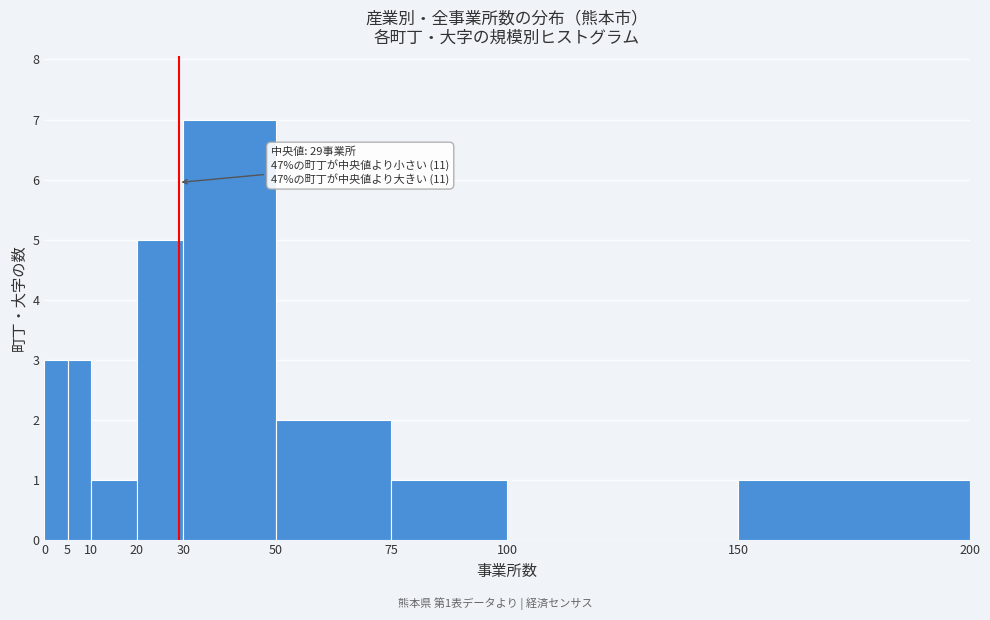

Over which range of the x-axis is the bar tallest?

30 to 50